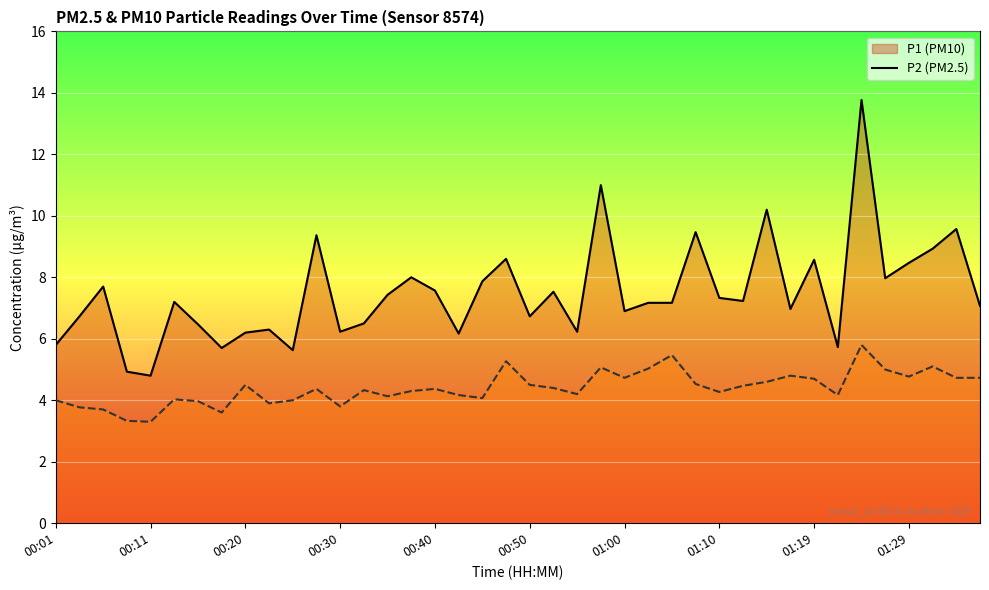

What are all the series names shown in the legend?

P1, P2